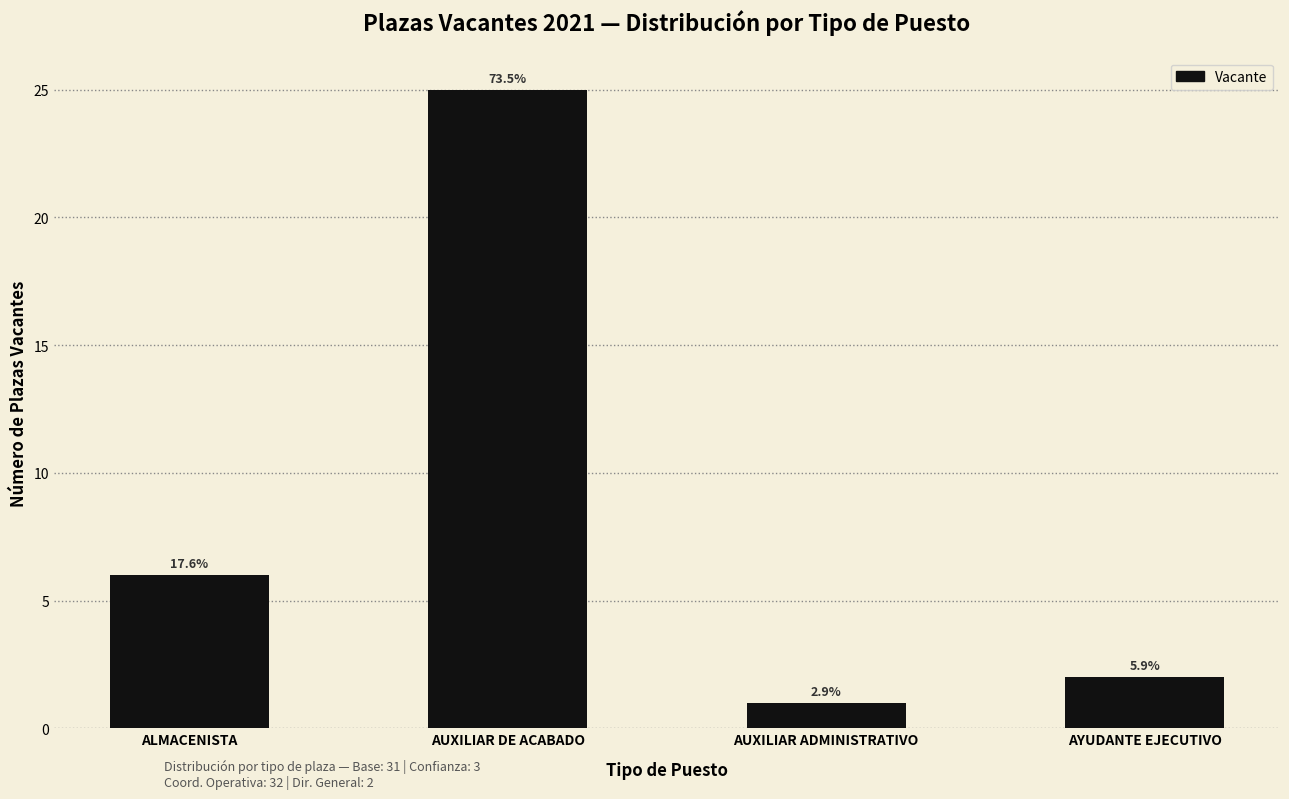

How many bars are there in total?

4